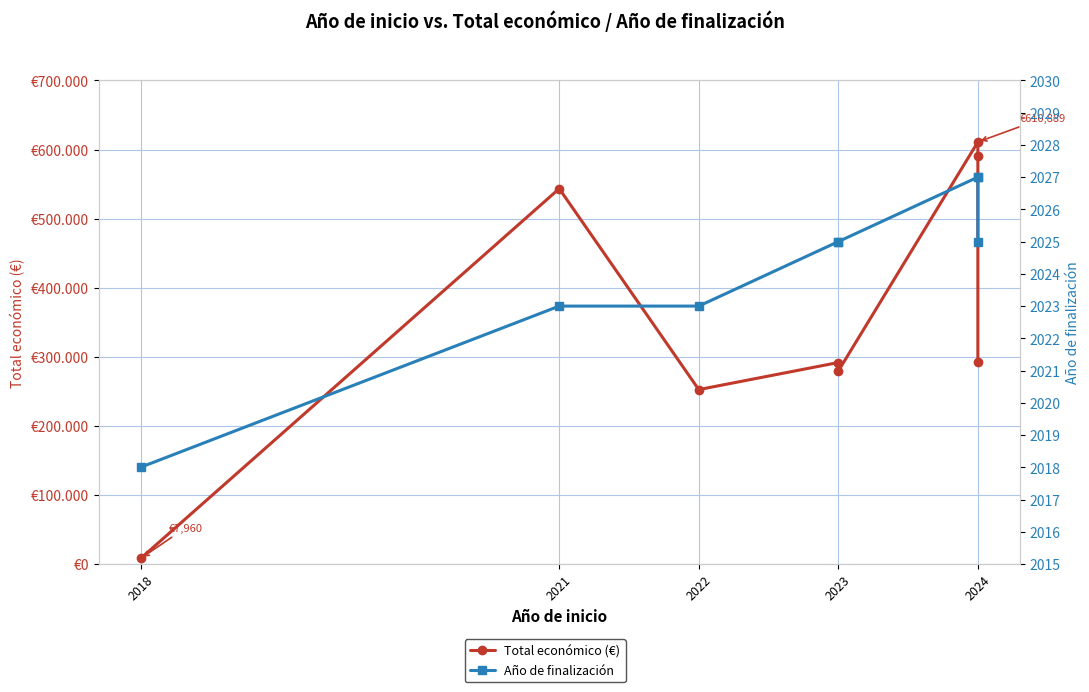

Between 2018 and 2023, which series saw the biggest shift?

Total económico (€)